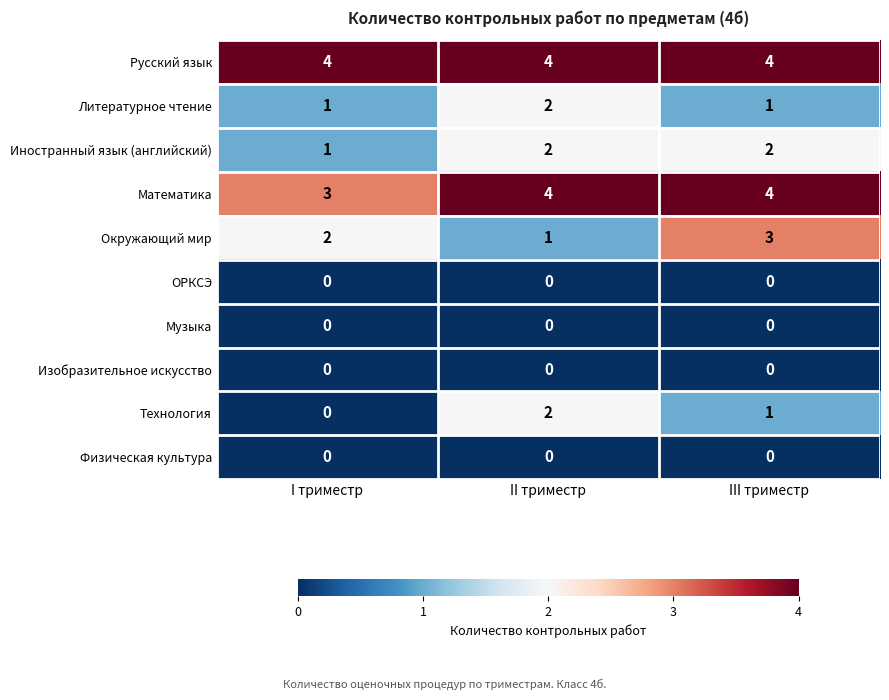

What is the sum of the Иностранный язык (английский) values at II триместр and I триместр?

3